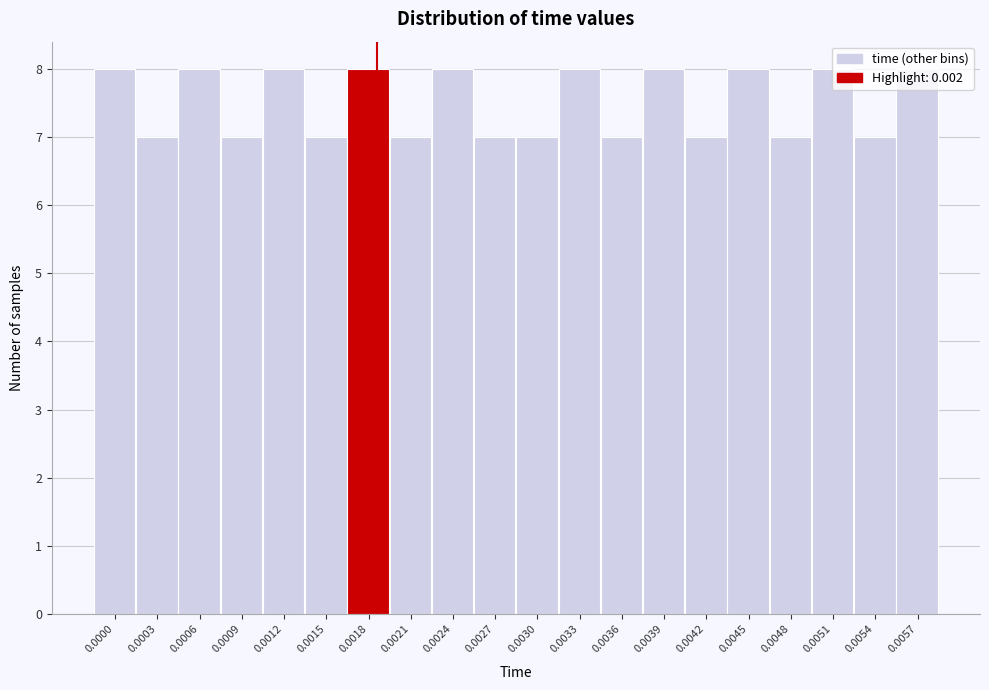

What is the greatest value displayed?

8